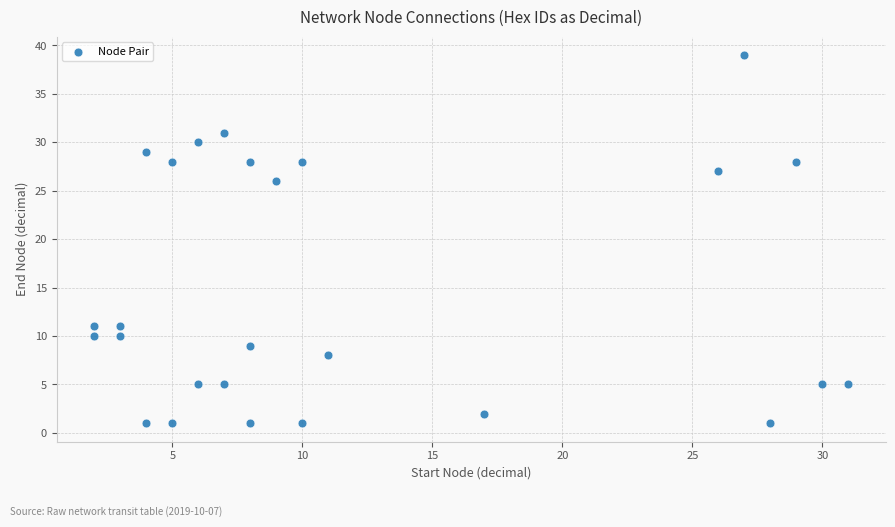

What is the range of Y values (max minus min)?

38